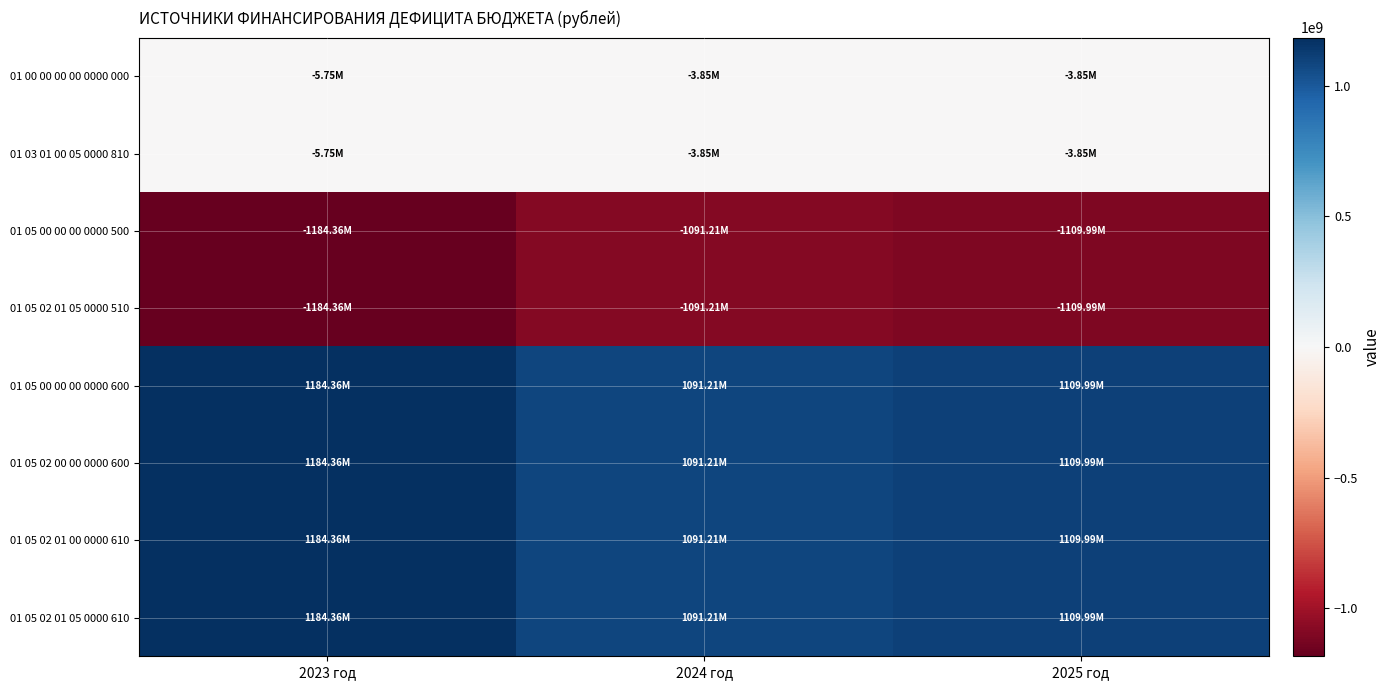

At how many categories does at least one series exceed 440929182?

3